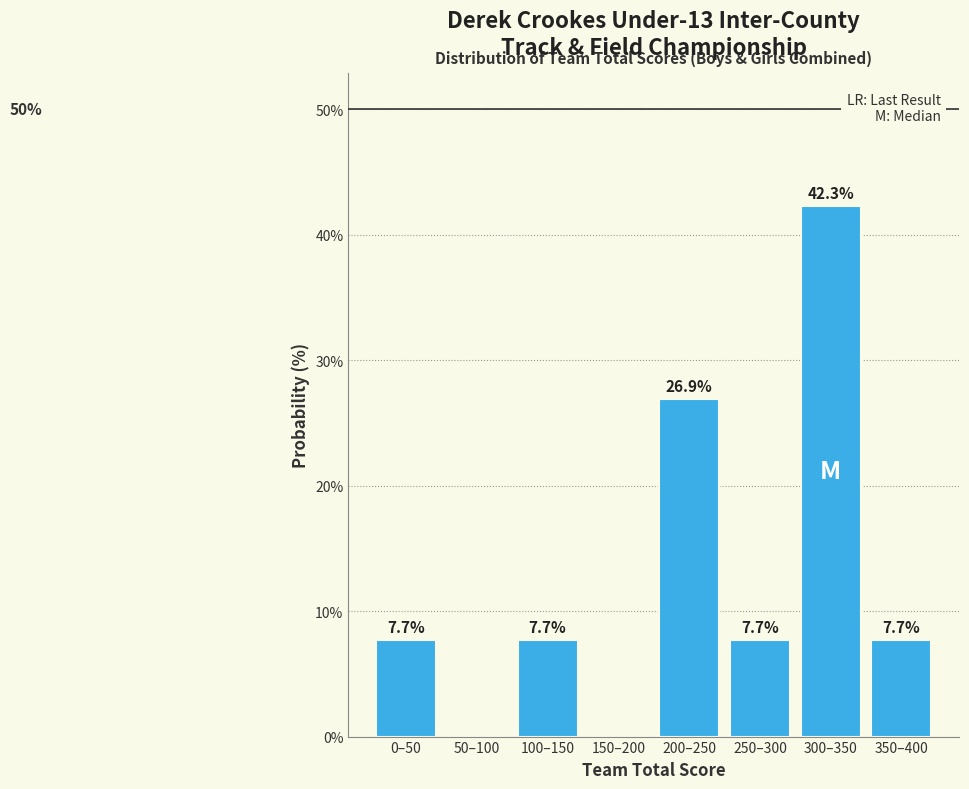

Reading left to right, extract all data points from this chart.

0–50=7.7	50–100=0.0	100–150=7.7	150–200=0.0	200–250=26.9	250–300=7.7	300–350=42.3	350–400=7.7